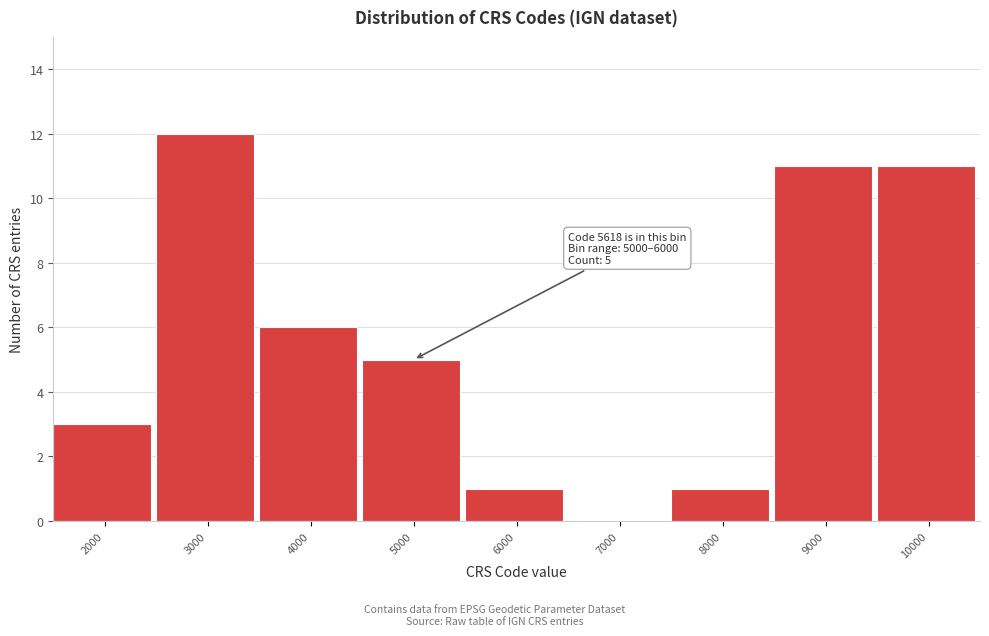

Reading right to left, list all the values displayed in this chart.

10000=11	9000=11	8000=1	7000=0	6000=1	5000=5	4000=6	3000=12	2000=3